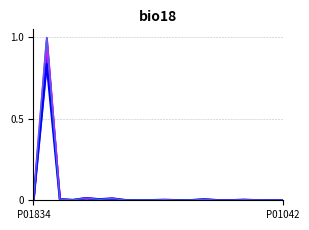

The value of B5: Area line at 5 is 0.0. True or false?

True